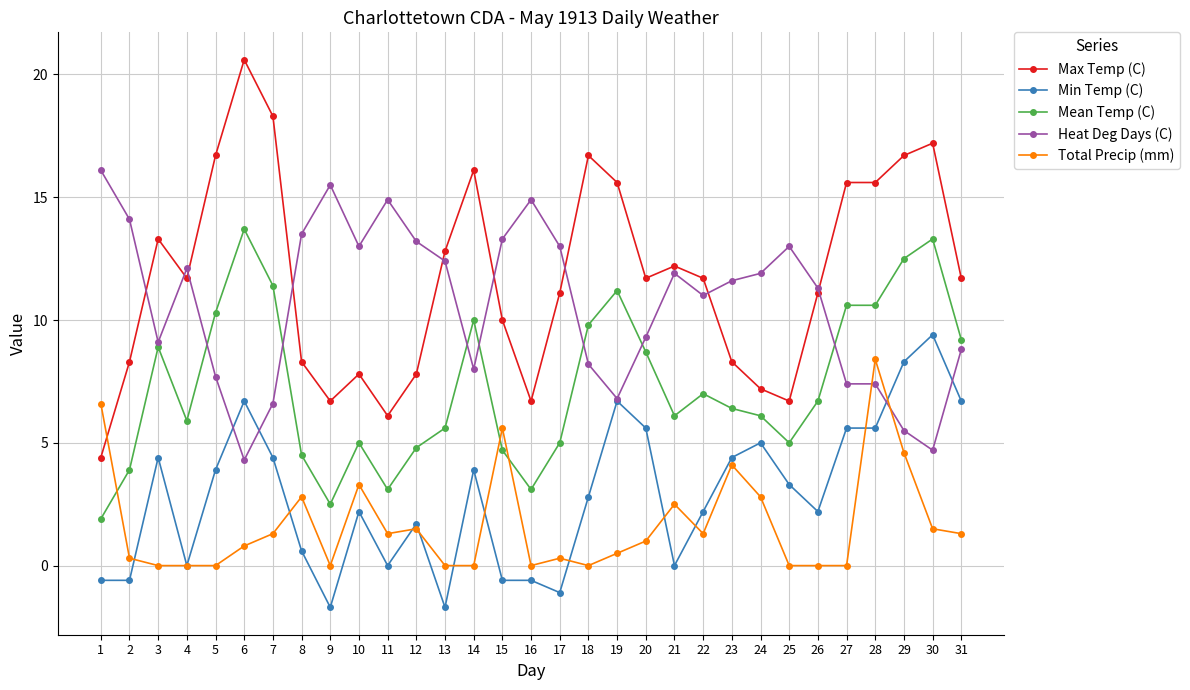

Reading left to right, what are all the values shown in this chart?

Max Temp (C): 4.4	8.3	13.3	11.7	16.7	20.6	18.3	8.3	6.7	7.8	6.1	7.8	12.8	16.1	10.0	6.7	11.1	16.7	15.6	11.7	12.2	11.7	8.3	7.2	6.7	11.1	15.6	15.6	16.7	17.2	11.7
Min Temp (C): -0.6	-0.6	4.4	0.0	3.9	6.7	4.4	0.6	-1.7	2.2	0.0	1.7	-1.7	3.9	-0.6	-0.6	-1.1	2.8	6.7	5.6	0.0	2.2	4.4	5.0	3.3	2.2	5.6	5.6	8.3	9.4	6.7
Mean Temp (C): 1.9	3.9	8.9	5.9	10.3	13.7	11.4	4.5	2.5	5.0	3.1	4.8	5.6	10.0	4.7	3.1	5.0	9.8	11.2	8.7	6.1	7.0	6.4	6.1	5.0	6.7	10.6	10.6	12.5	13.3	9.2
Heat Deg Days (C): 16.1	14.1	9.1	12.1	7.7	4.3	6.6	13.5	15.5	13.0	14.9	13.2	12.4	8.0	13.3	14.9	13.0	8.2	6.8	9.3	11.9	11.0	11.6	11.9	13.0	11.3	7.4	7.4	5.5	4.7	8.8
Total Precip (mm): 6.6	0.3	0.0	0.0	0.0	0.8	1.3	2.8	0.0	3.3	1.3	1.5	0.0	0.0	5.6	0.0	0.3	0.0	0.5	1.0	2.5	1.3	4.1	2.8	0.0	0.0	0.0	8.4	4.6	1.5	1.3